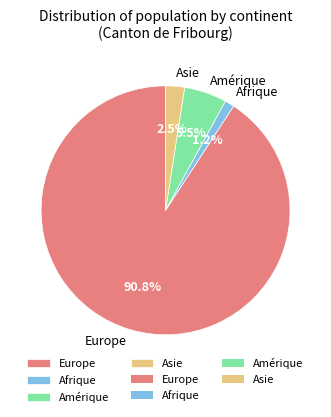

Combined, do Afrique and Europe account for over 50%?

Yes